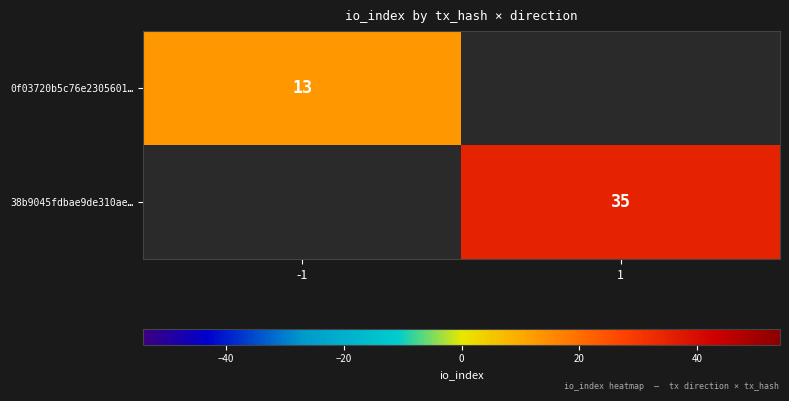

What is the greatest value displayed?

35.0